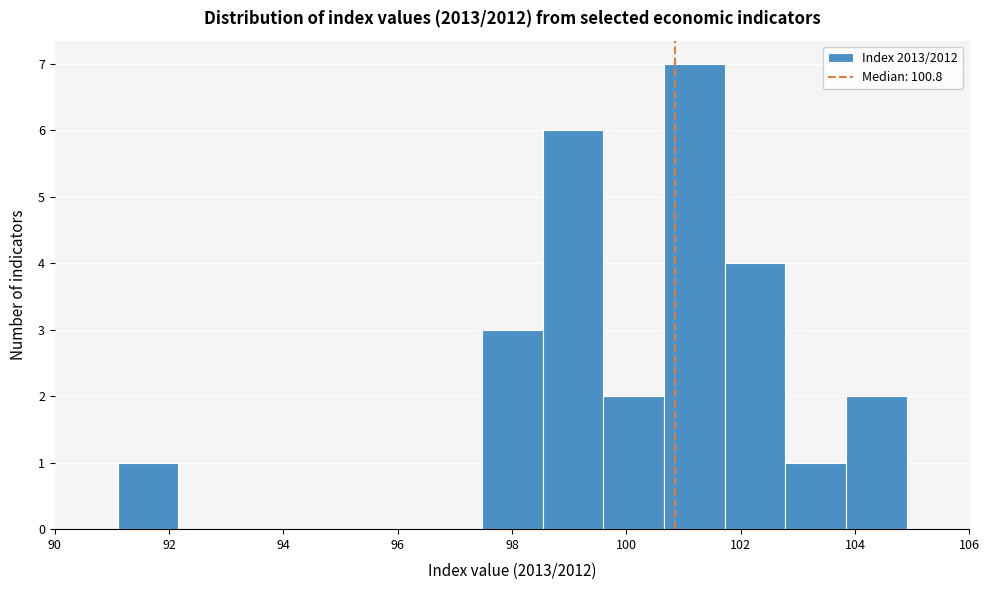

Reading left to right, list every bar in this chart as the range it spans on the x-axis followed by its height. Neither the bar edges nor the heights are printed on the chart, so give them approximately, as read against the axes.

91.2 to 92.2: 1
92.2 to 93.2: 0
93.2 to 94.2: 0
94.2 to 95.4: 0
95.4 to 96.4: 0
96.4 to 97.4: 0
97.4 to 98.6: 3
98.6 to 99.6: 6
99.6 to 100.6: 2
100.6 to 101.8: 7
101.8 to 102.8: 4
102.8 to 103.8: 1
103.8 to 105.0: 2